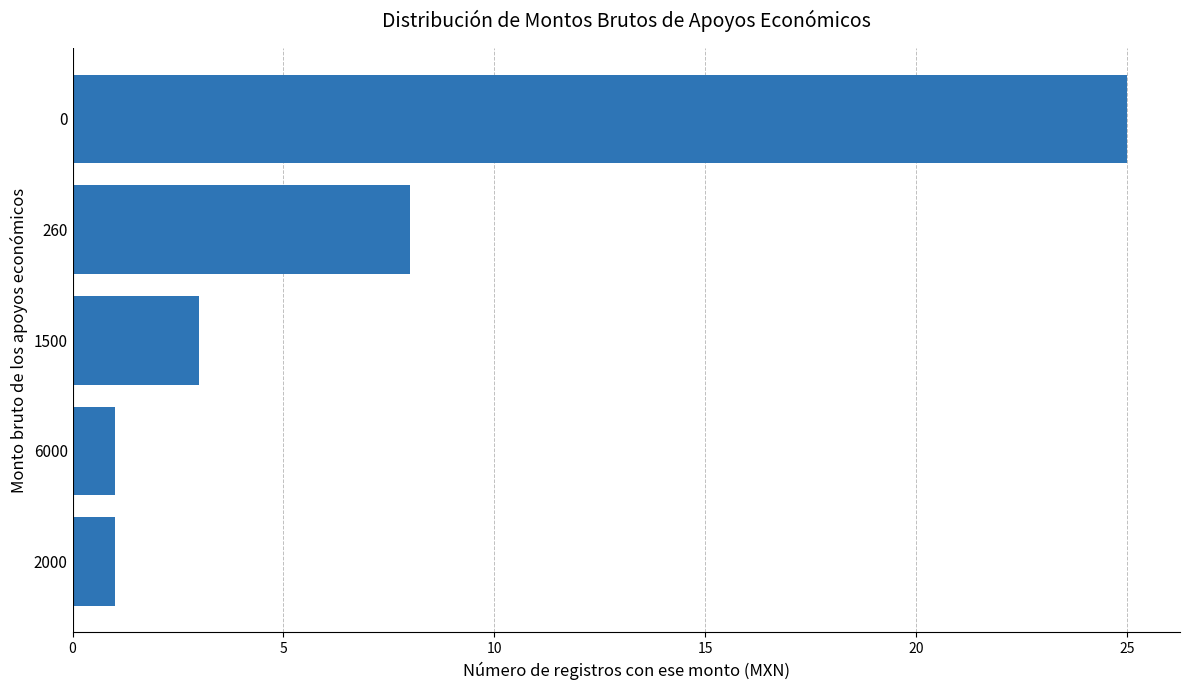

Where is the data nearest to the value 13?

260